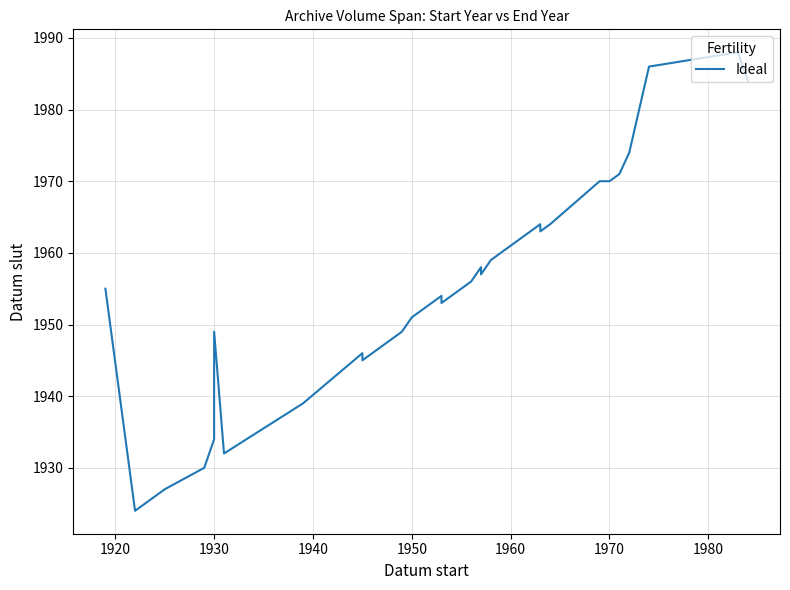

Reading left to right, what are all the values shown in this chart?

1955	1924	1927	1930	1934	1949	1932	1939	1939	1939	1946	1945	1946	1947	1948	1948	1949	1949	1951	1954	1953	1954	1954	1956	1958	1957	1959	1964	1963	1964	1970	1970	1971	1974	1986	1988	1984